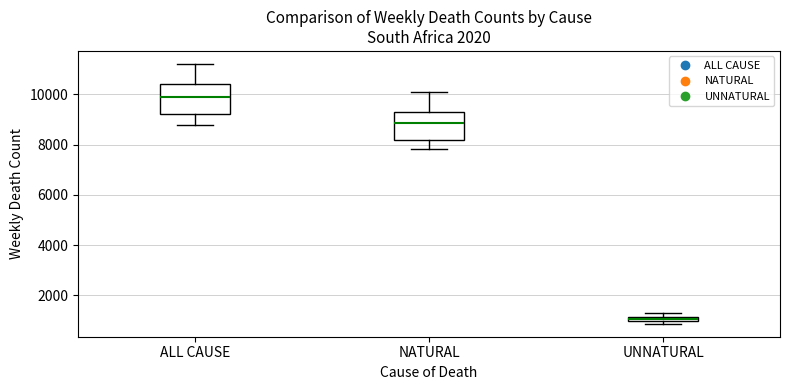

Where does the upper whisker of the box for ALL CAUSE end on the y-axis? The values are not printed on the chart, so give them approximately, as read against the axis.

11200